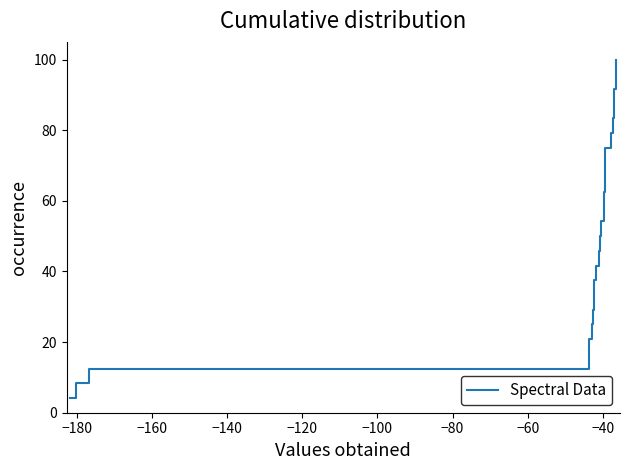

What is the minimum value shown in the chart?

4.2